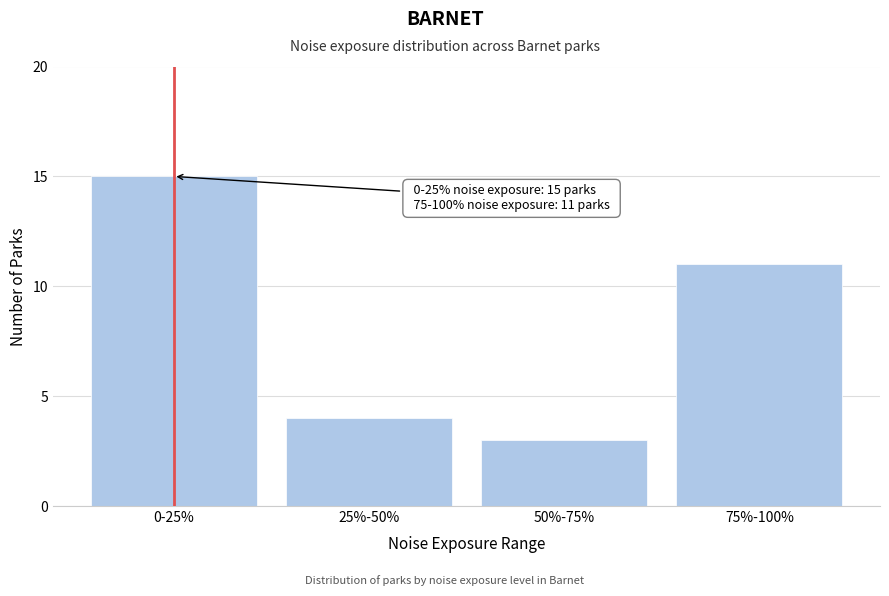

Reading left to right, list all the values displayed in this chart.

15	4	3	11